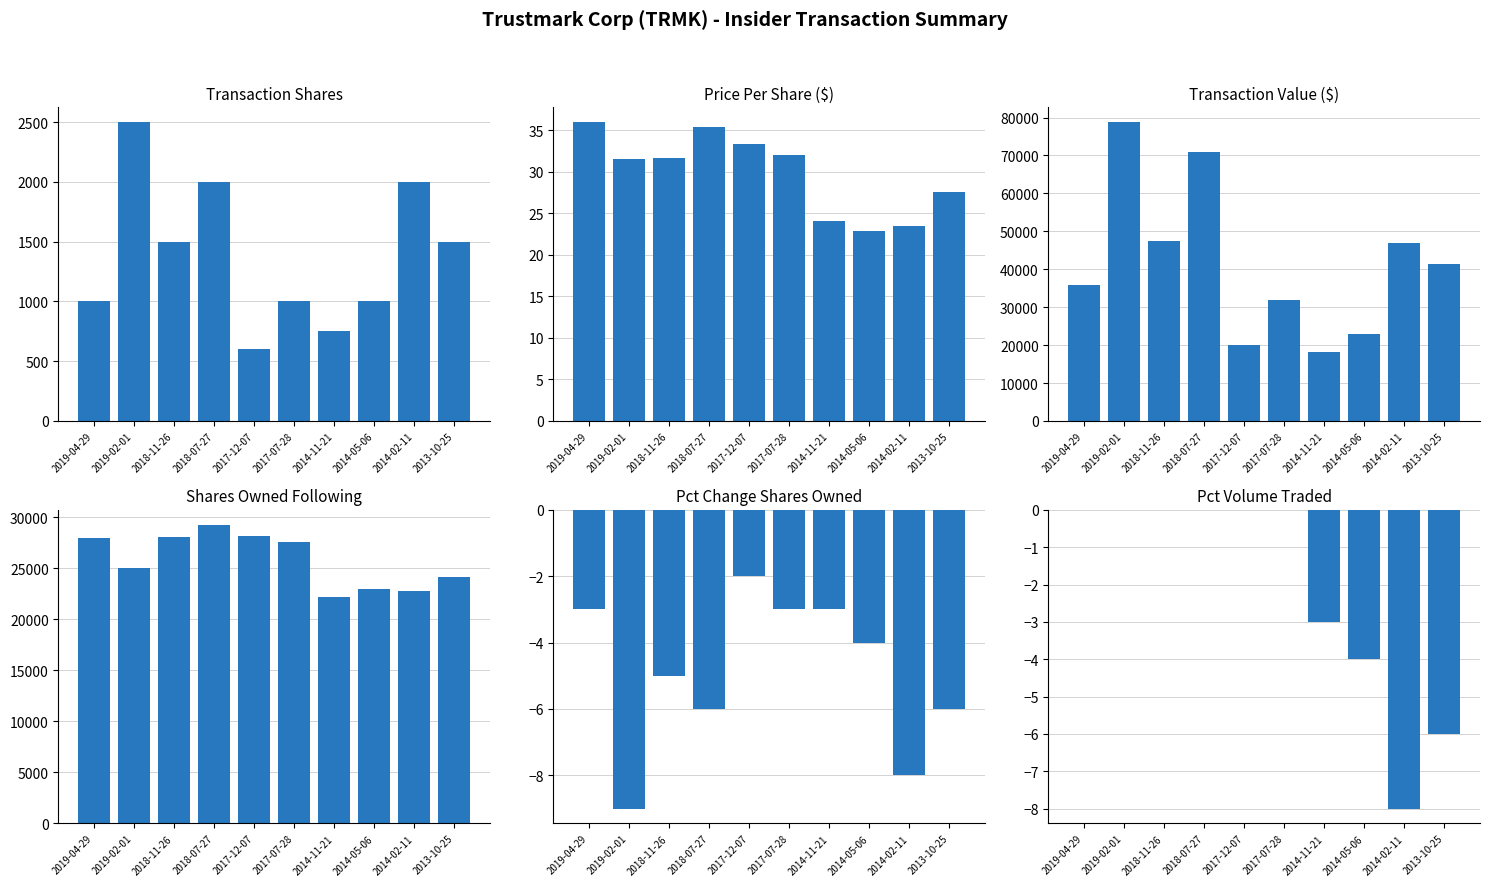

True or false: sharesOwnedFollowingTransaction has a value of 28122.0 at 2017-12-07.

True